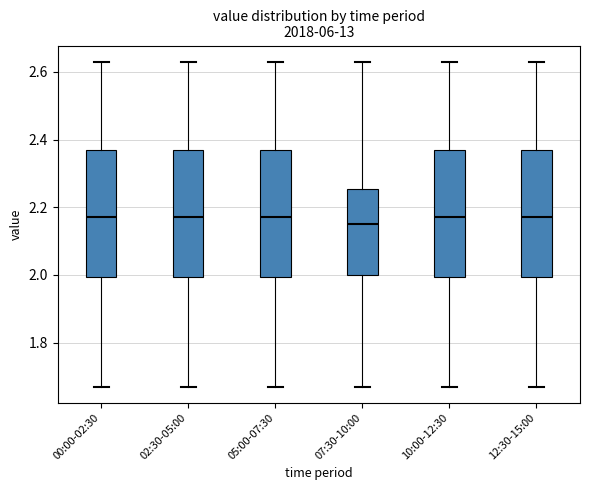

Where does the median line of the box for 02:30-05:00 sit on the y-axis? The values are not printed on the chart, so give them approximately, as read against the axis.

2.18